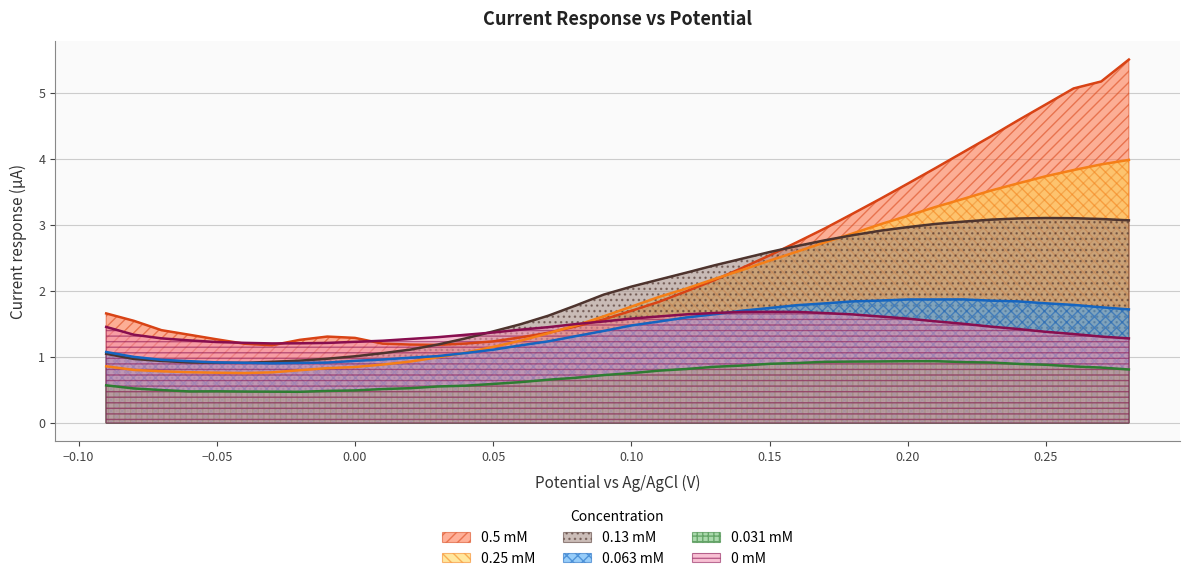

Between 0.2 and 0.1, which is larger?

0.2